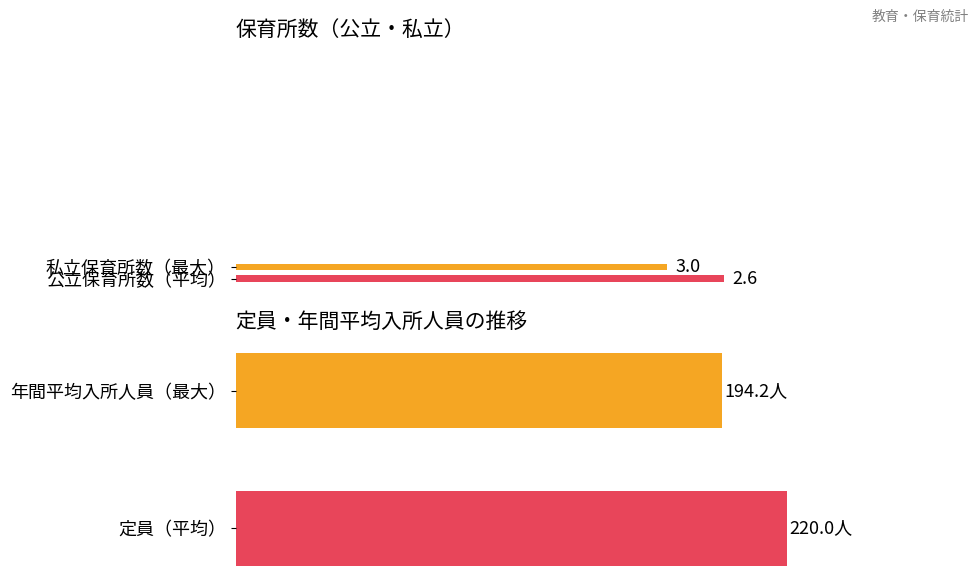

How many distinct data groups are displayed?

2